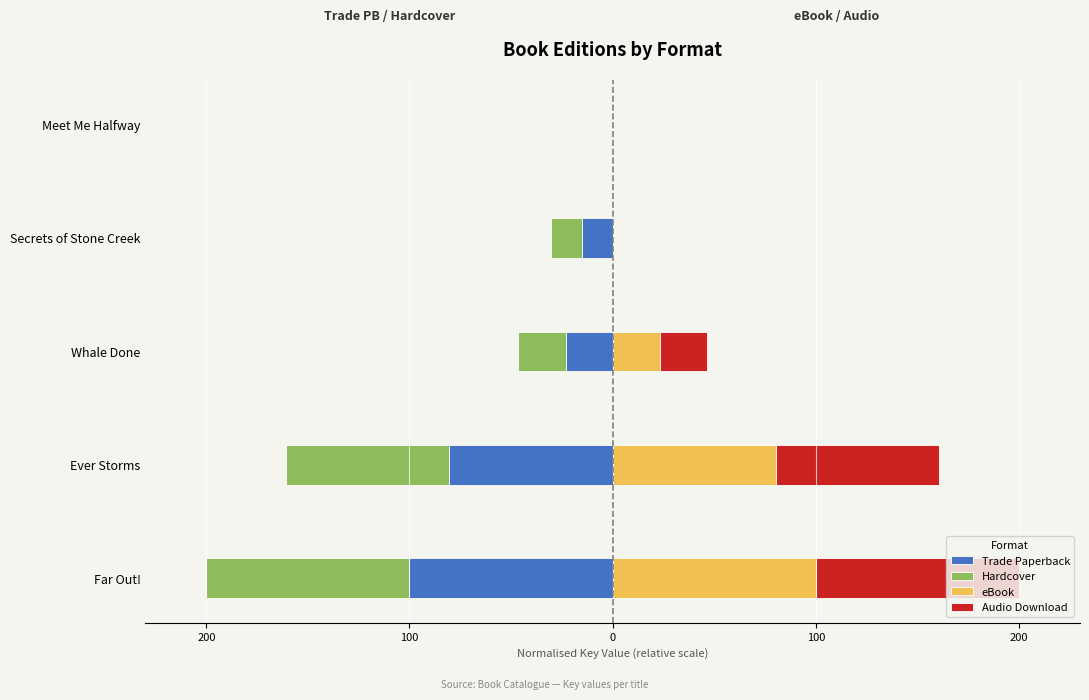

What is the value of the eBook bar at the 3rd from the left?

23.2